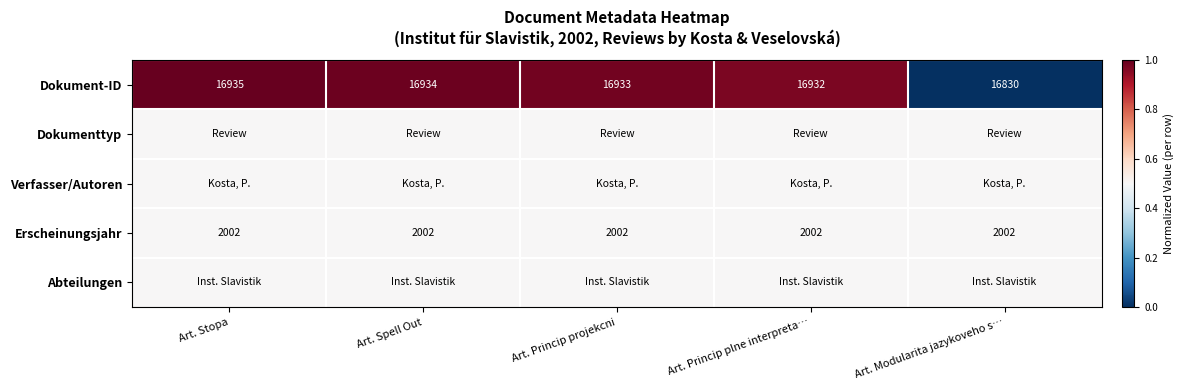

What is the highest value of the Erscheinungsjahr series?

2002.0